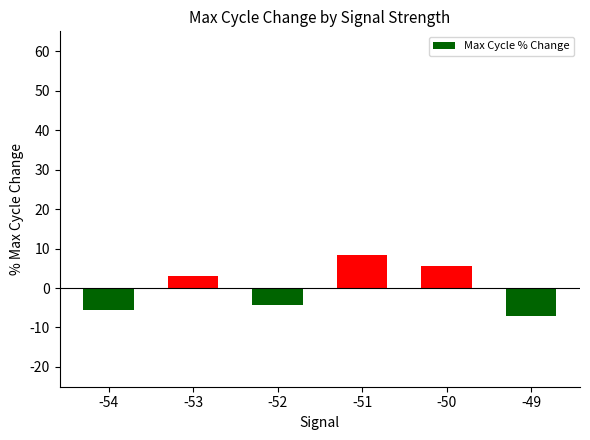

List the labels in order of value, largest first.

-51, -50, -53, -52, -54, -49